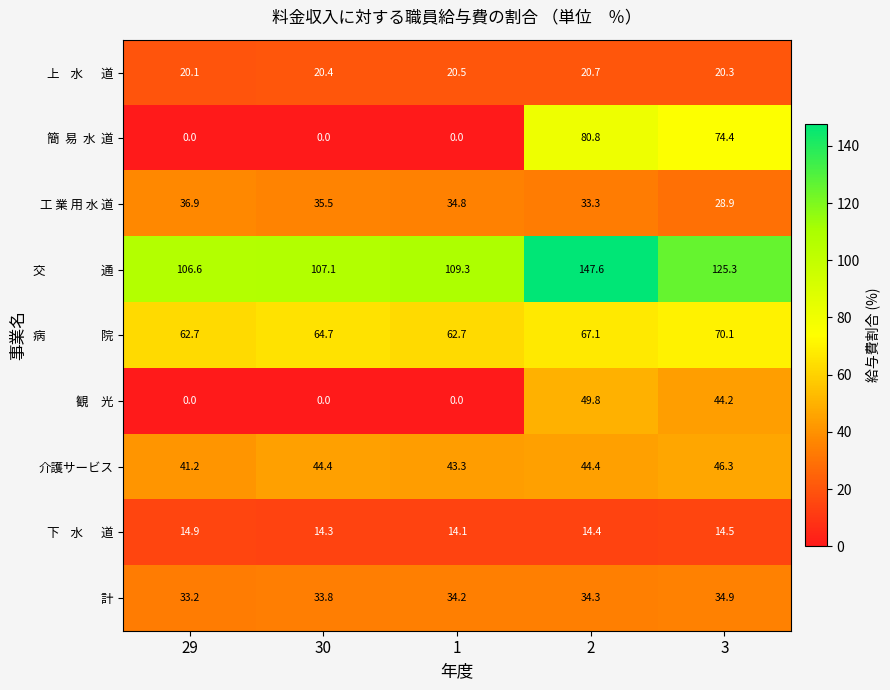

Which series changed the most between 29 and 30?

介護サービス